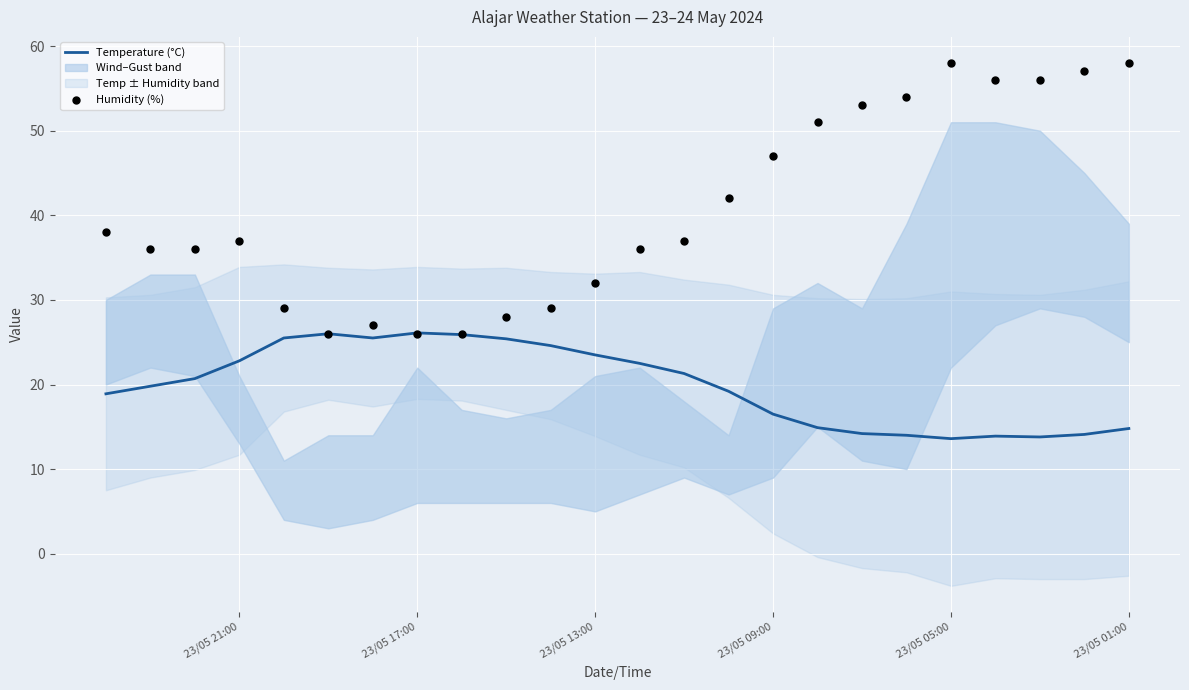

At how many categories does at least one series exceed 33?

16